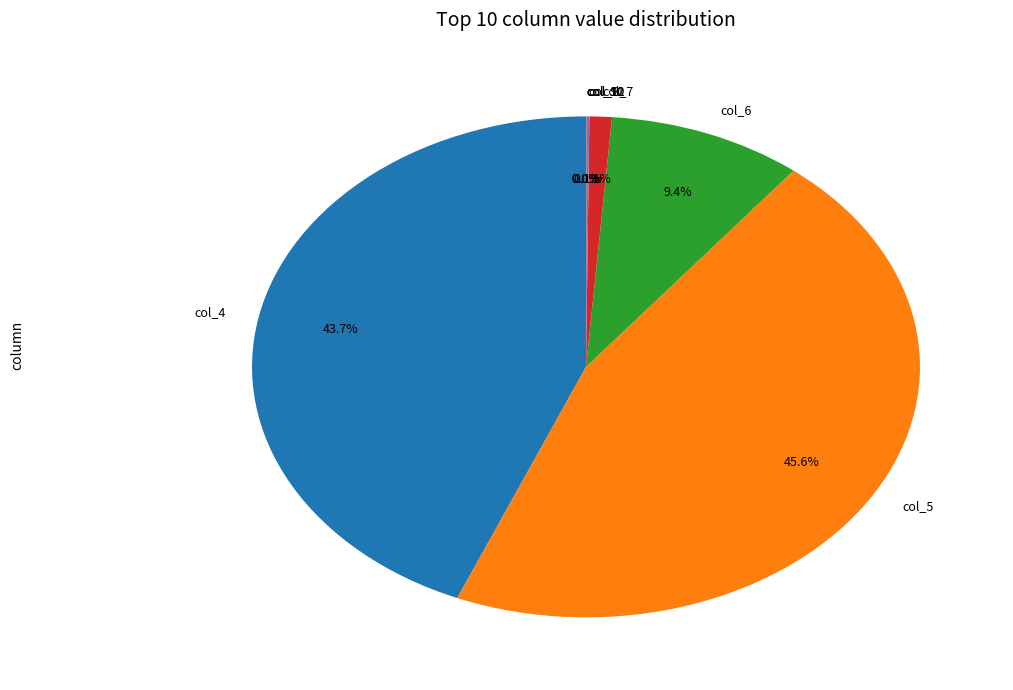

What is the total percentage of col_5 and col_6?

55.1%